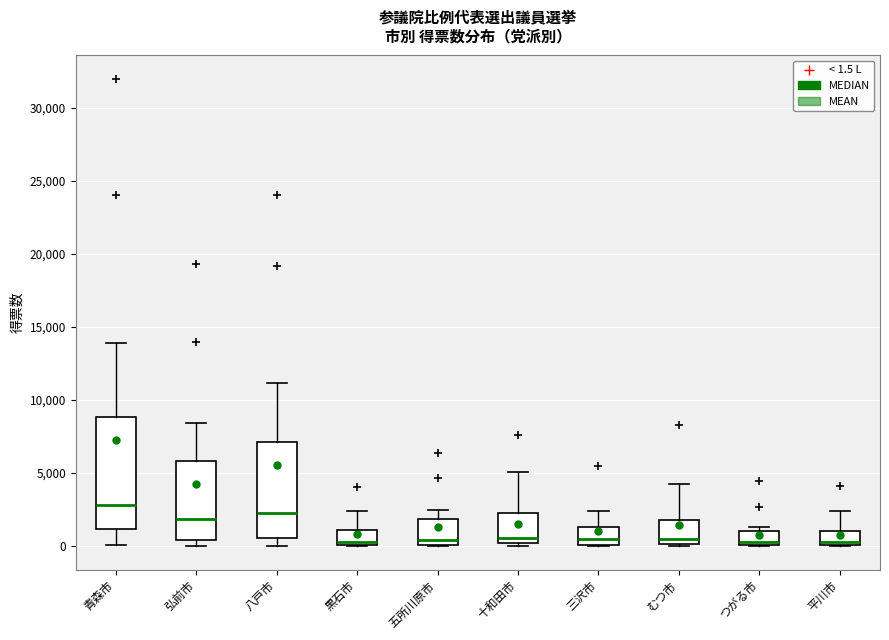

Reading left to right, read every box against the y-axis: the position of its median line, the range the box covers, and the ends of its whiskers. The values are not printed on the chart, so give them approximately, as read against the axis.

青森市: median 3000, box 1000 to 9000, whiskers 0 to 14000
弘前市: median 2000, box 500 to 6000, whiskers 0 to 8500
八戸市: median 2500, box 500 to 7000, whiskers 0 to 11000
黒石市: median 500, box 0 to 1000, whiskers 0 to 2500
五所川原市: median 500, box 0 to 2000, whiskers 0 to 2500
十和田市: median 500, box 0 to 2500, whiskers 0 (just below the box's lower edge) to 5000
三沢市: median 500, box 0 to 1500, whiskers 0 to 2500
むつ市: median 500, box 0 to 2000, whiskers 0 to 4000
つがる市: median 500, box 0 to 1000, whiskers 0 to 1500
平川市: median 500, box 0 to 1000, whiskers 0 to 2500